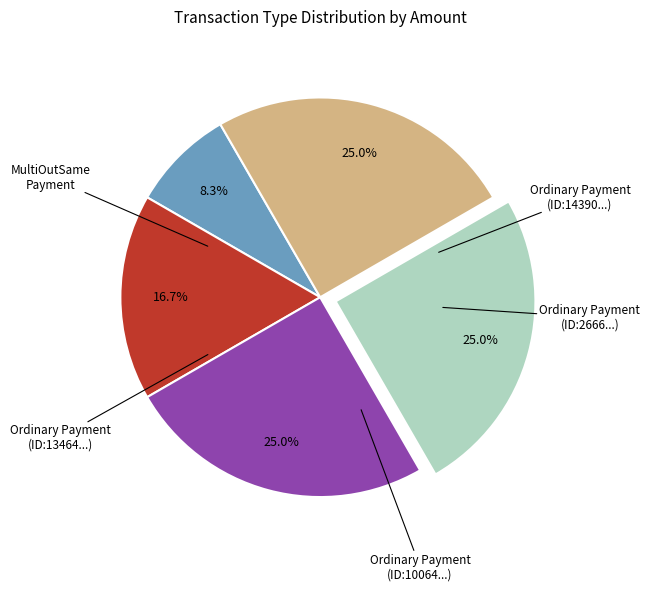

To the nearest percent, what is the difference between the largest and smallest slice percentages?

17%